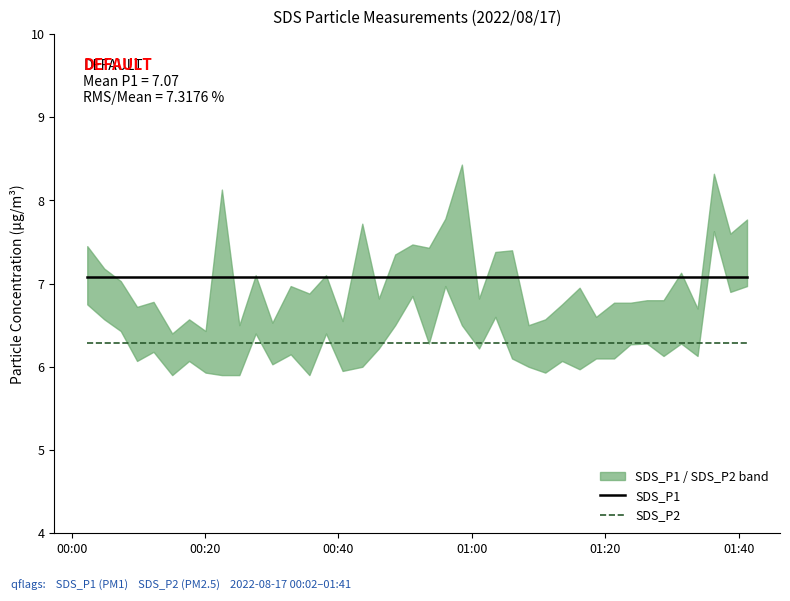

True or false: SDS_P1 and SDS_P2 cross at least once.

False